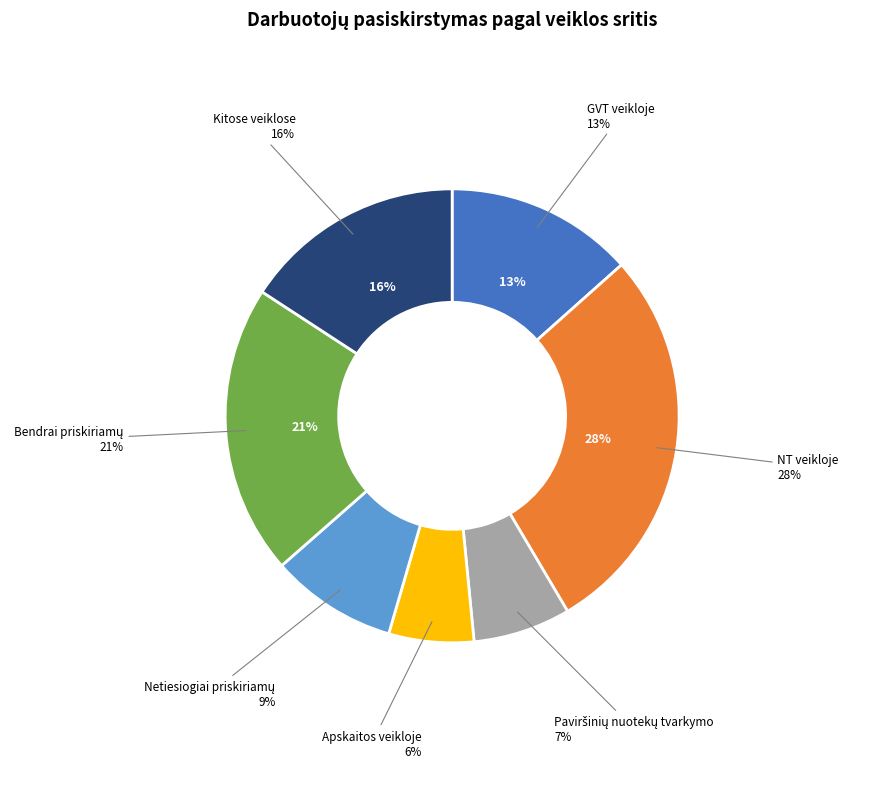

True or false: GVT veikloje accounts for 1% of the total.

False